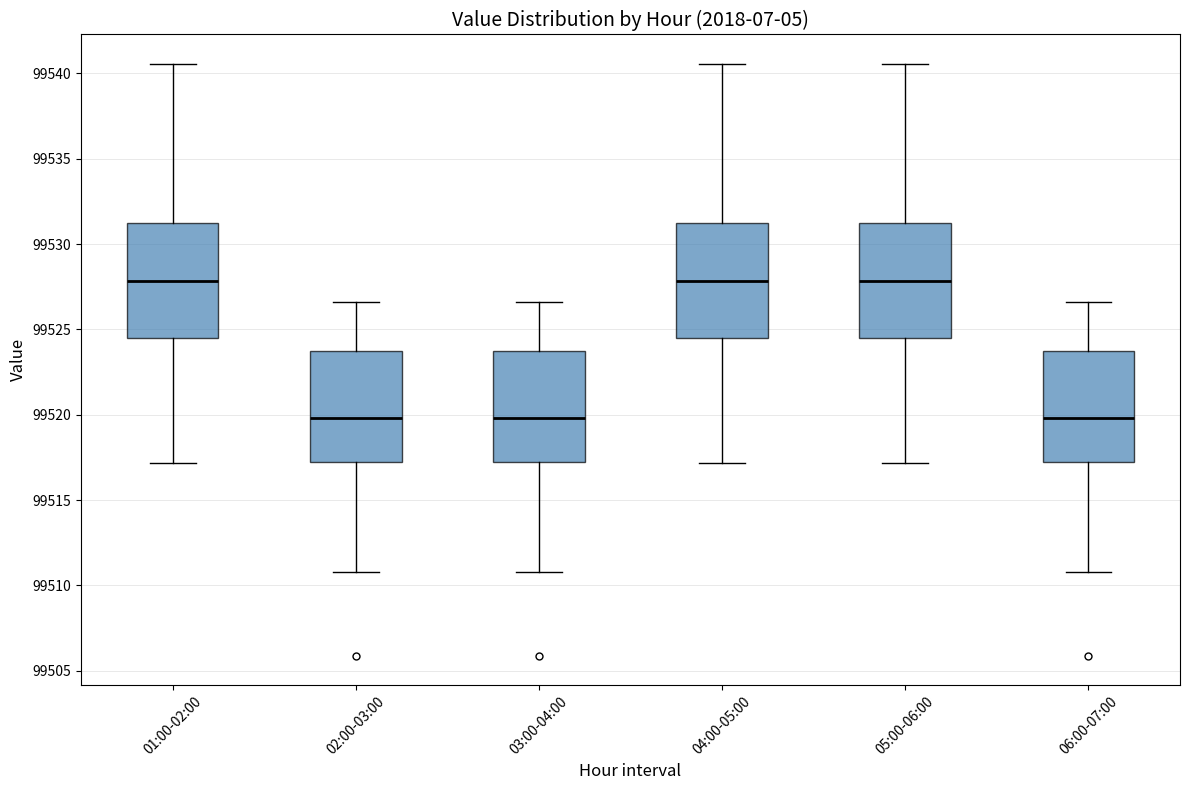

Reading left to right, read every box against the y-axis: the position of its median line, the range the box covers, and the ends of its whiskers. The values are not printed on the chart, so give them approximately, as read against the axis.

01:00-02:00: median 99528.0, box 99524.5 to 99531.0, whiskers 99517.0 to 99540.5
02:00-03:00: median 99520.0, box 99517.0 to 99524.0, whiskers 99511.0 to 99526.5
03:00-04:00: median 99520.0, box 99517.0 to 99524.0, whiskers 99511.0 to 99526.5
04:00-05:00: median 99528.0, box 99524.5 to 99531.0, whiskers 99517.0 to 99540.5
05:00-06:00: median 99528.0, box 99524.5 to 99531.0, whiskers 99517.0 to 99540.5
06:00-07:00: median 99520.0, box 99517.0 to 99524.0, whiskers 99511.0 to 99526.5